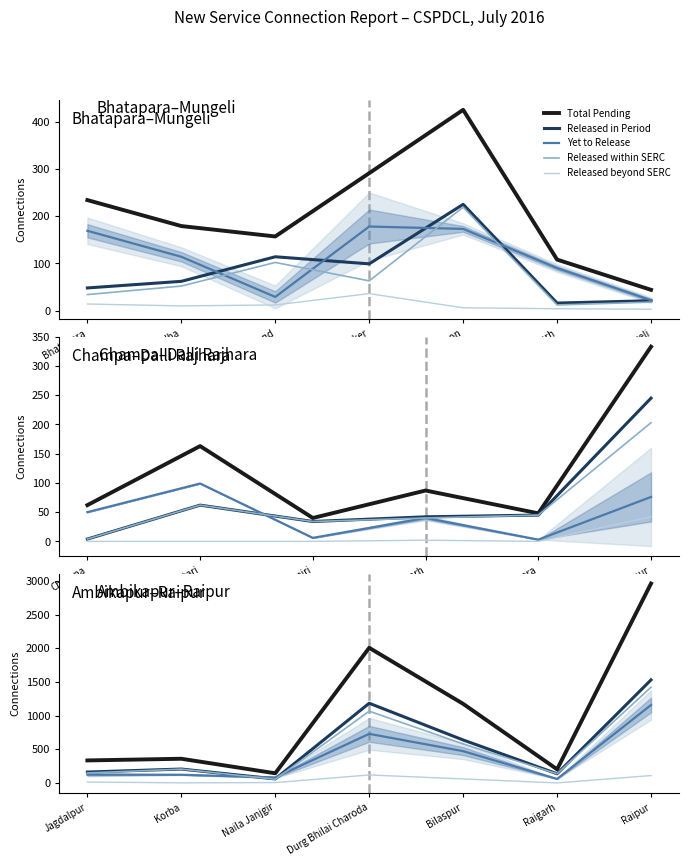

Does the chart display data point markers on the line(s)?

No